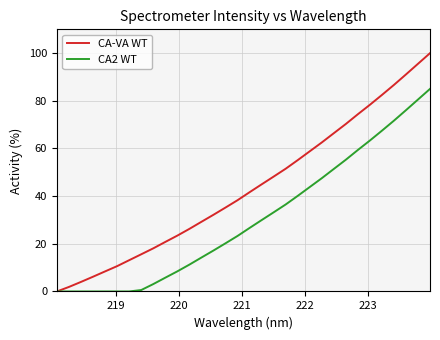

Which series has the largest total across all categories?

CA-VA WT